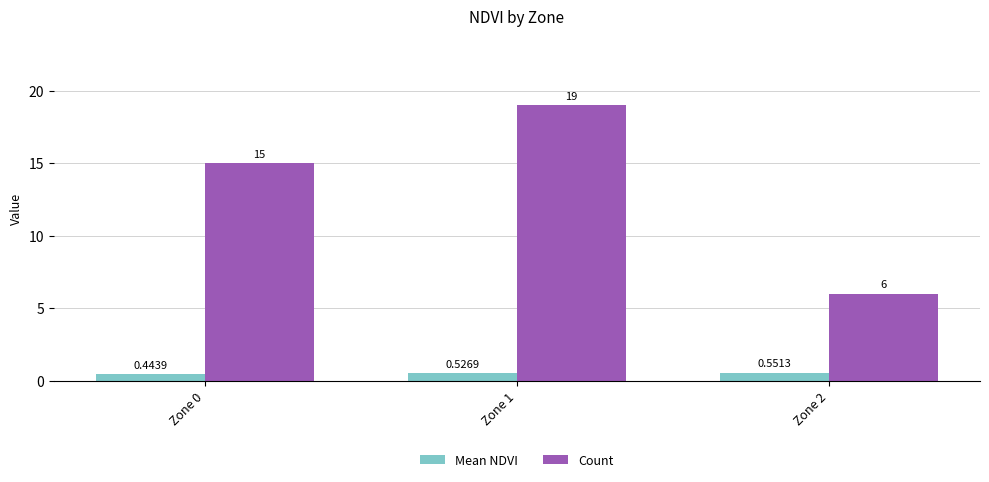

Is the value of Mean NDVI at Zone 2 greater than the value of Count at Zone 1?

No